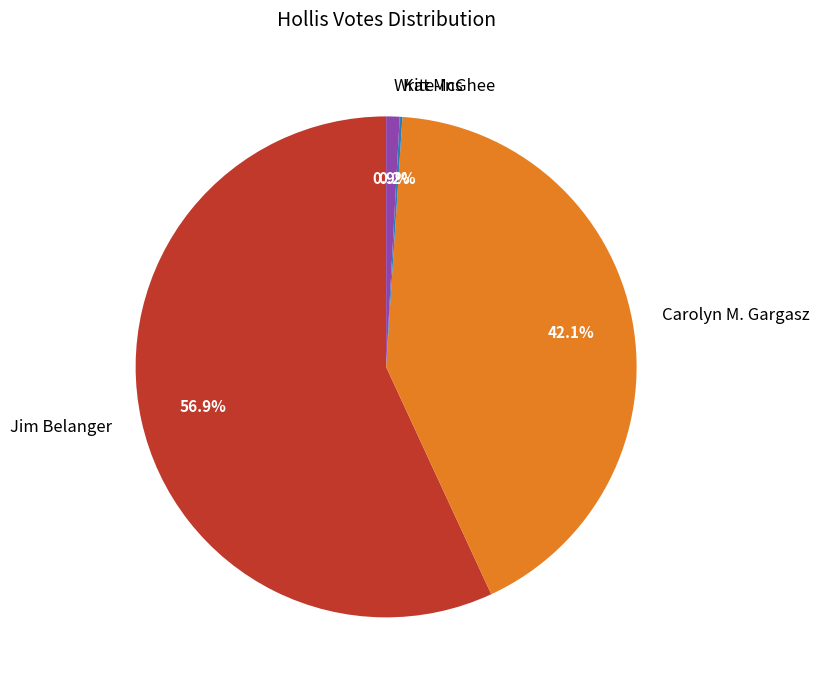

Which category has the biggest portion of the pie?

Jim Belanger